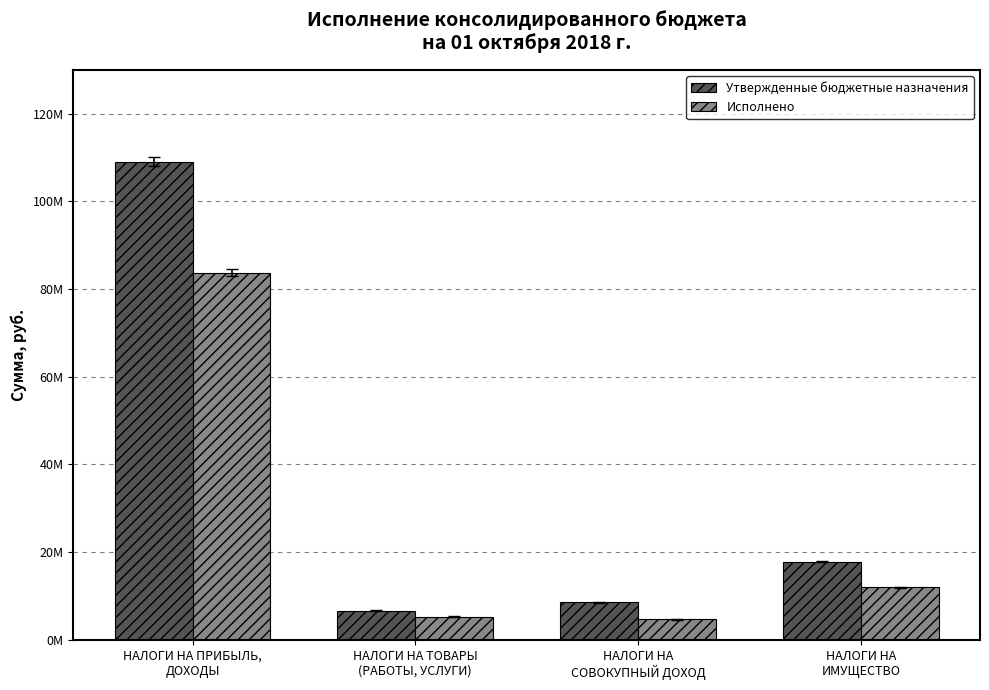

What are all the series names shown in the legend?

Утвержденные бюджетные назначения, Исполнено